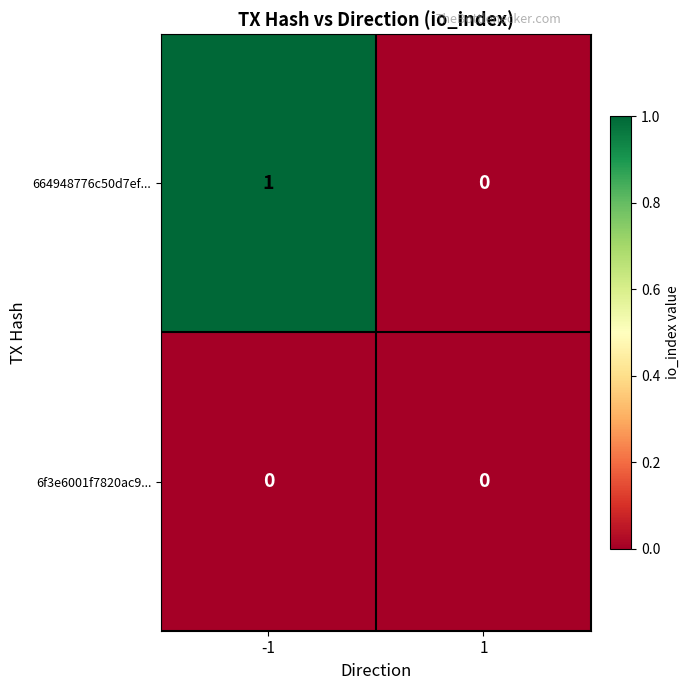

Rank the series at -1 from highest to lowest value.

664948776c50d7ef..., 6f3e6001f7820ac9...